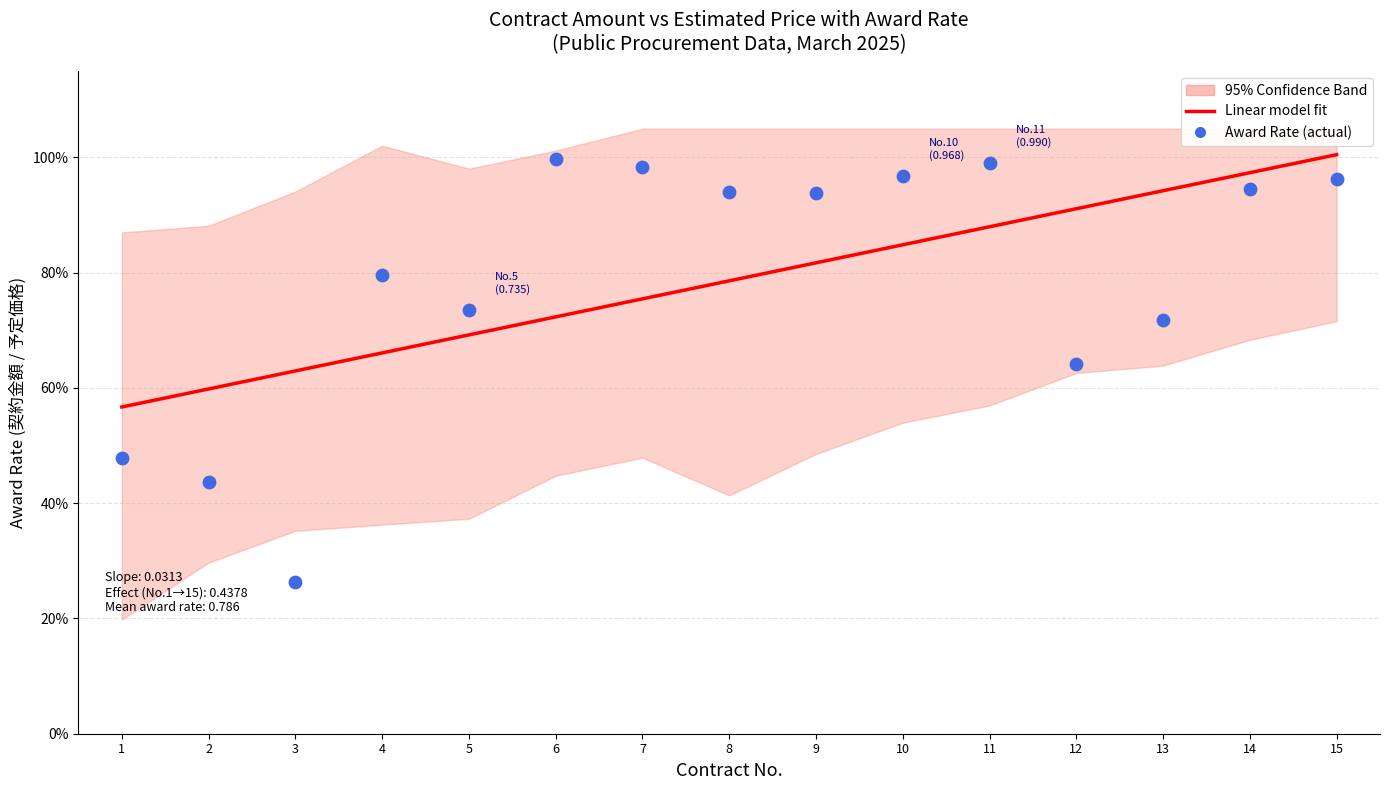

Which series has the widest spread of Y values?

Award Rate (actual)